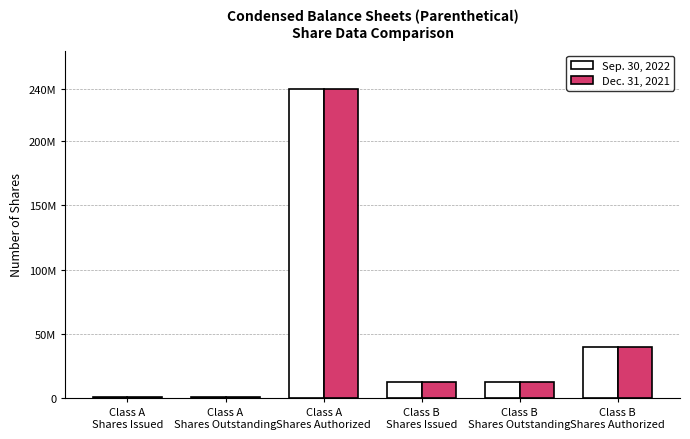

Which has a higher value, Class A
Shares Issued or Class A
Shares Outstanding?

Class A
Shares Issued